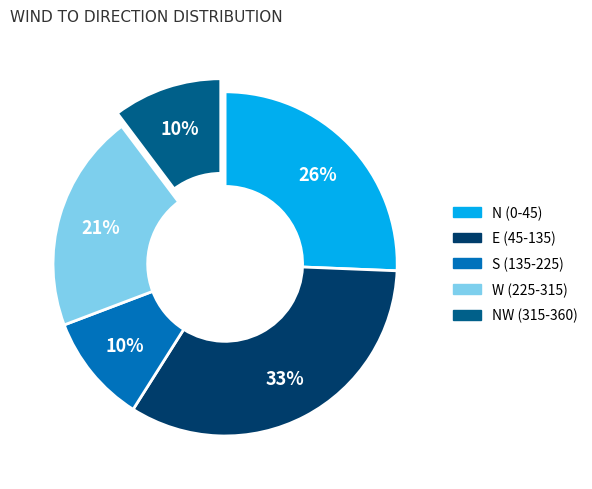

Is there any slice that represents more than half of the pie?

No